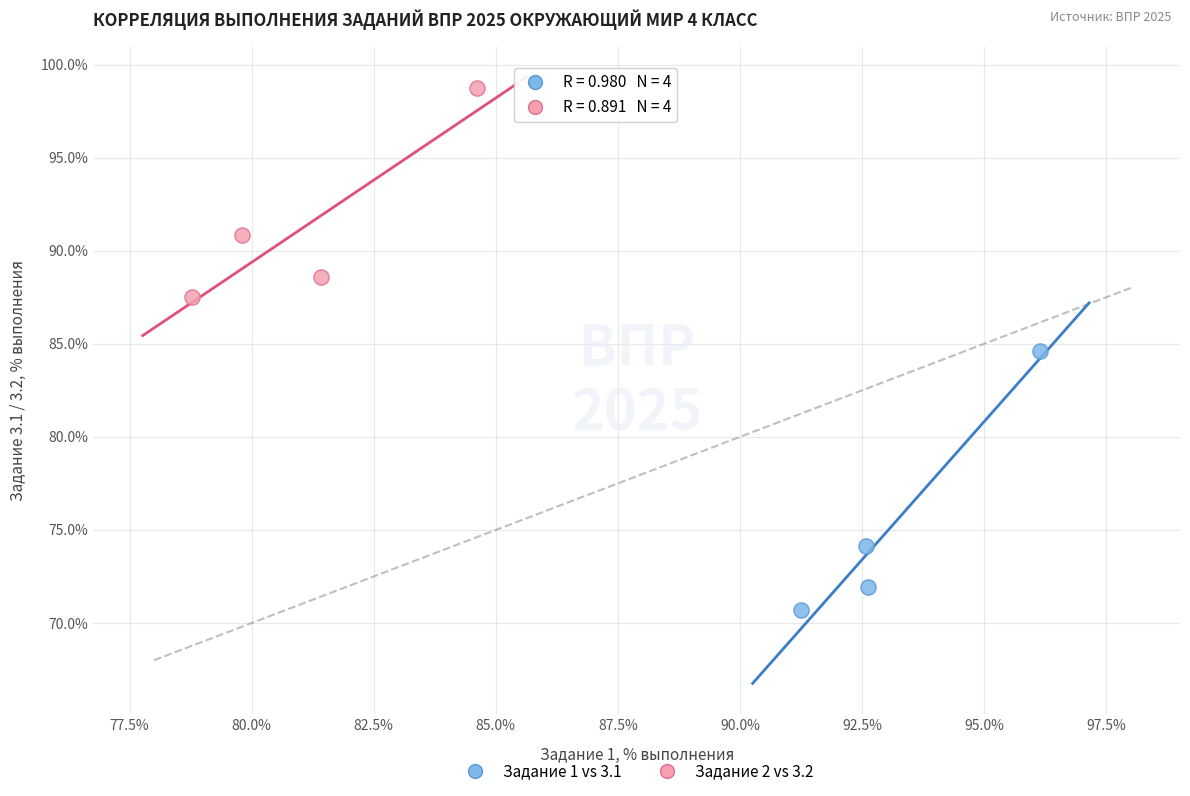

Which series contains the highest Y value?

Задание 2 vs 3.2